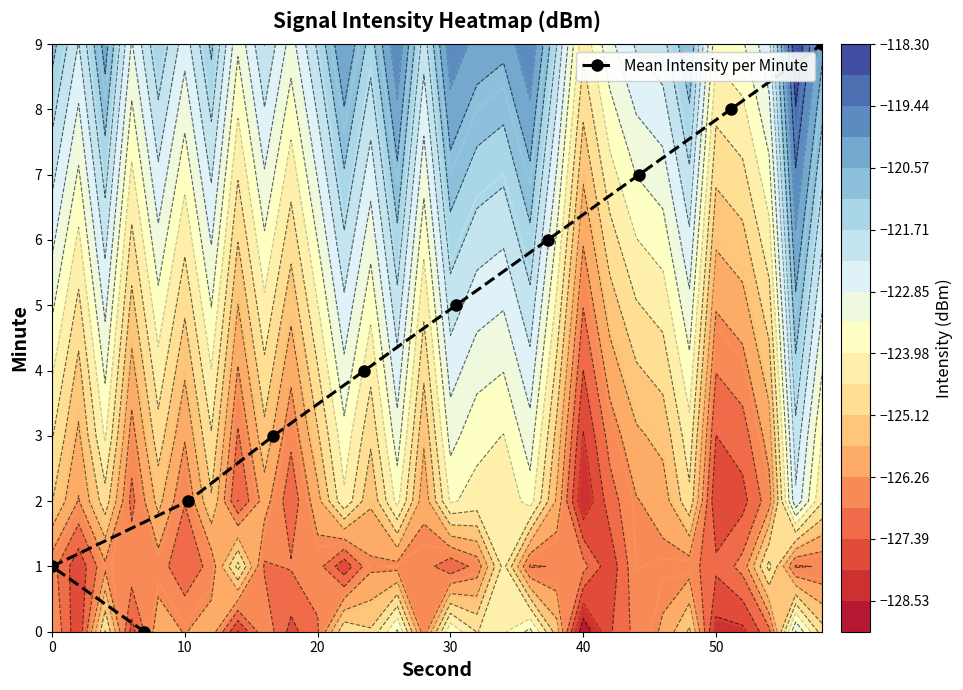

True or false: the data shows 1 at 0.

True